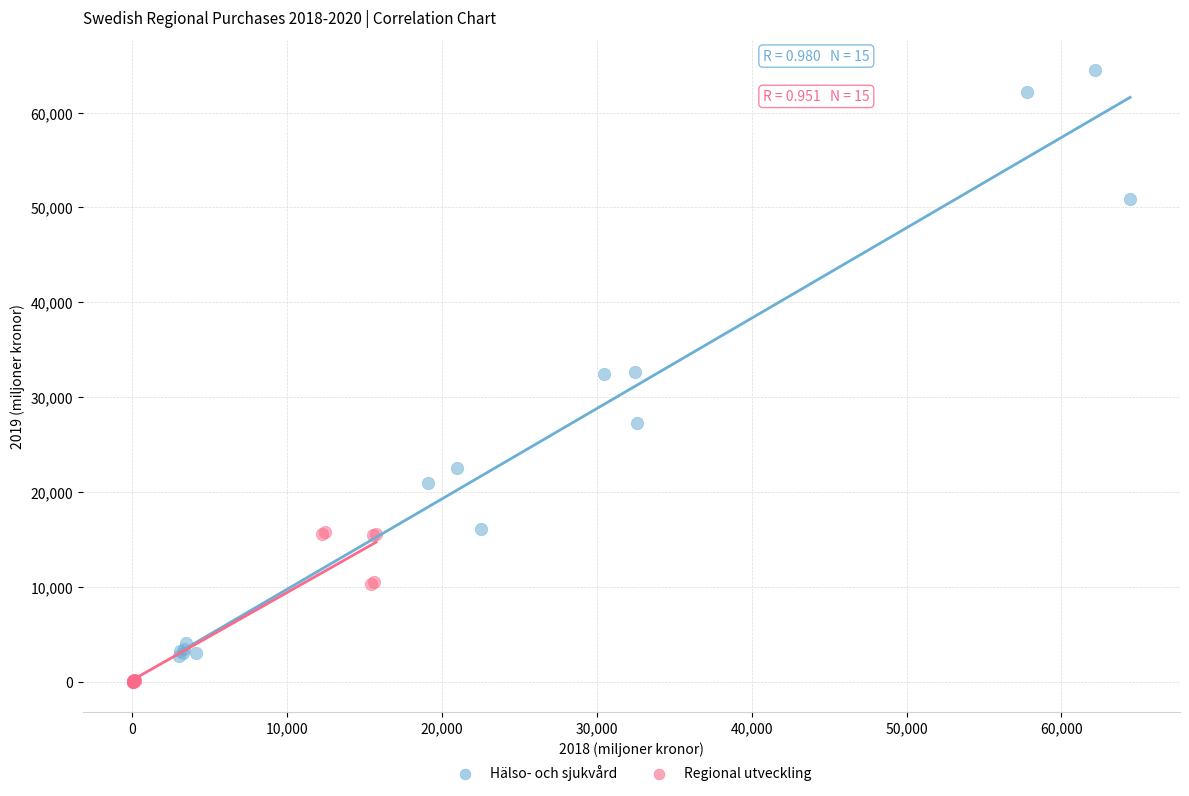

Which series has the widest spread of Y values?

Hälso- och sjukvård